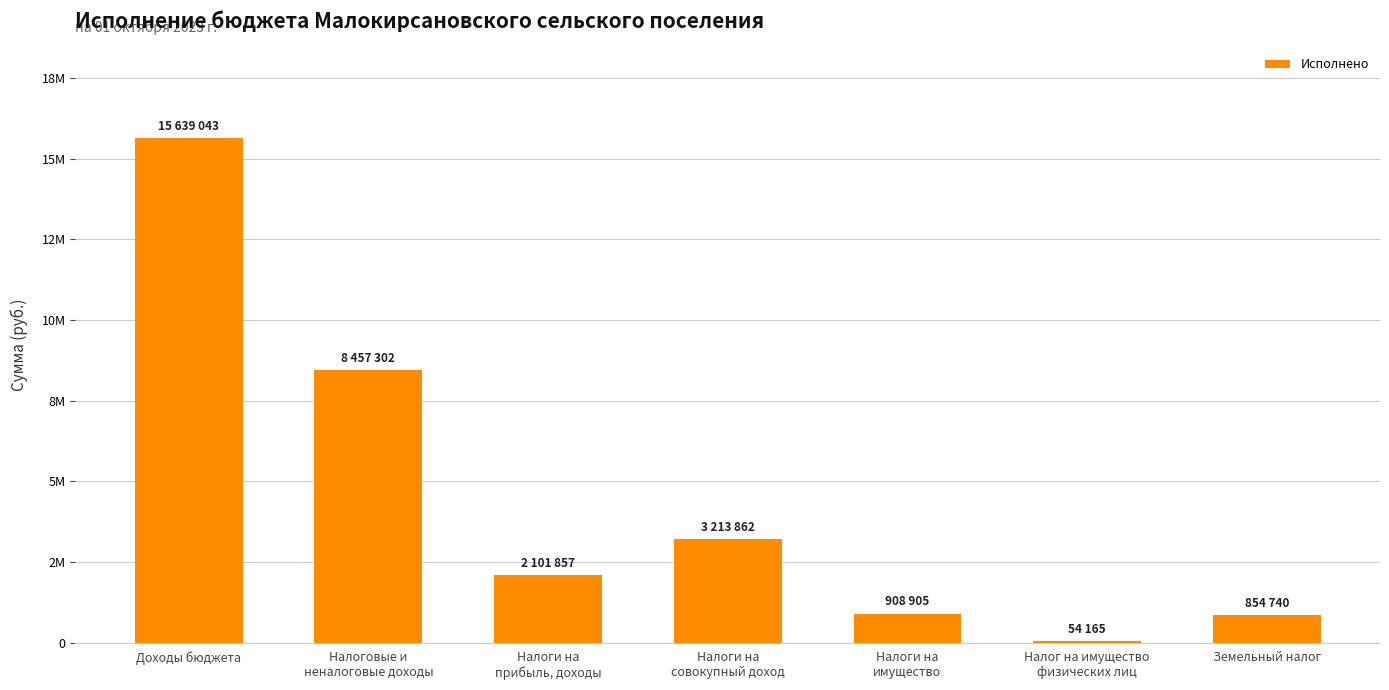

List the labels in order of value, smallest first.

Налог на имущество
физических лиц, Земельный налог, Налоги на
имущество, Налоги на
прибыль, доходы, Налоги на
совокупный доход, Налоговые и
неналоговые доходы, Доходы бюджета